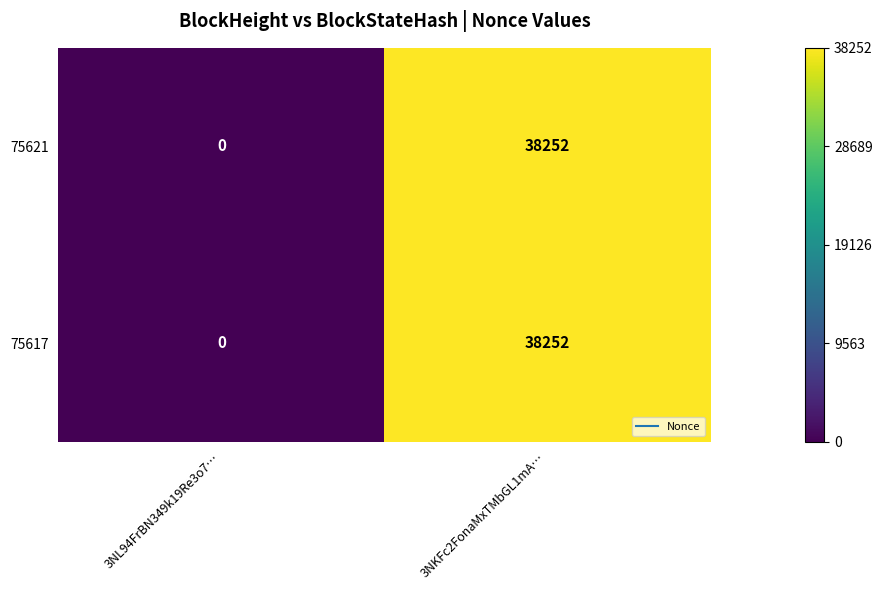

How many values in the 75621 series are below 38252?

1